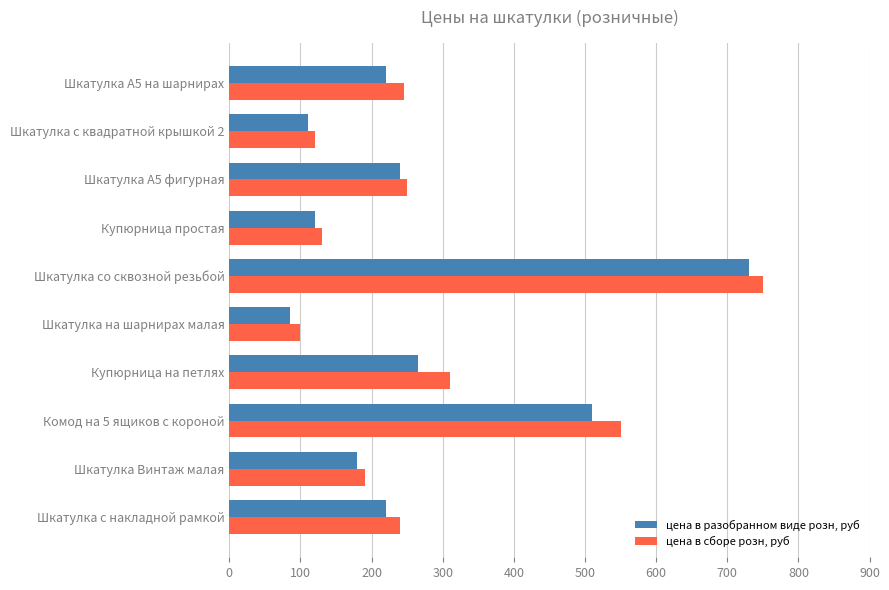

The value of цена в разобранном виде розн, руб at Шкатулка на шарнирах малая is 85. True or false?

True